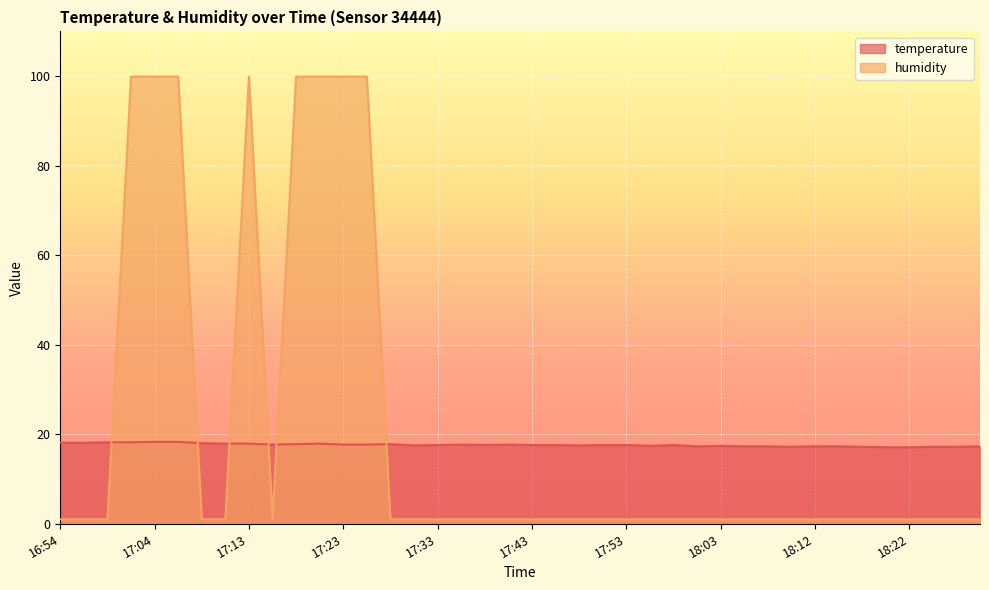

The temperature series shows 17.8 at 17:18. True or false?

True